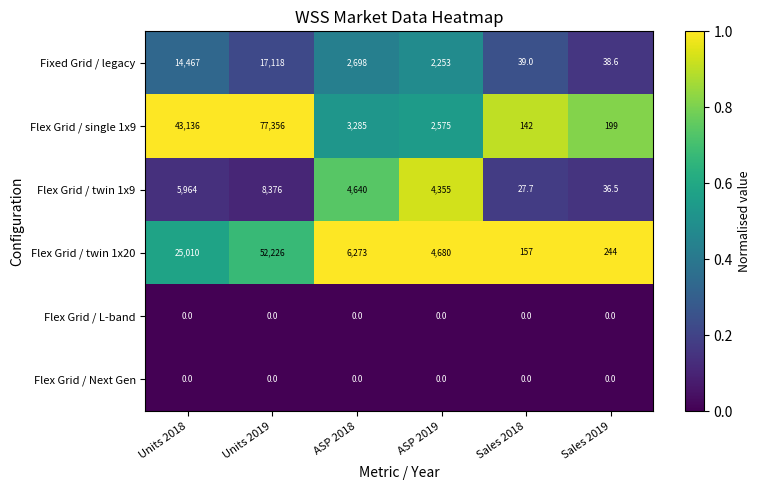

At how many categories does at least one series exceed 0?

6